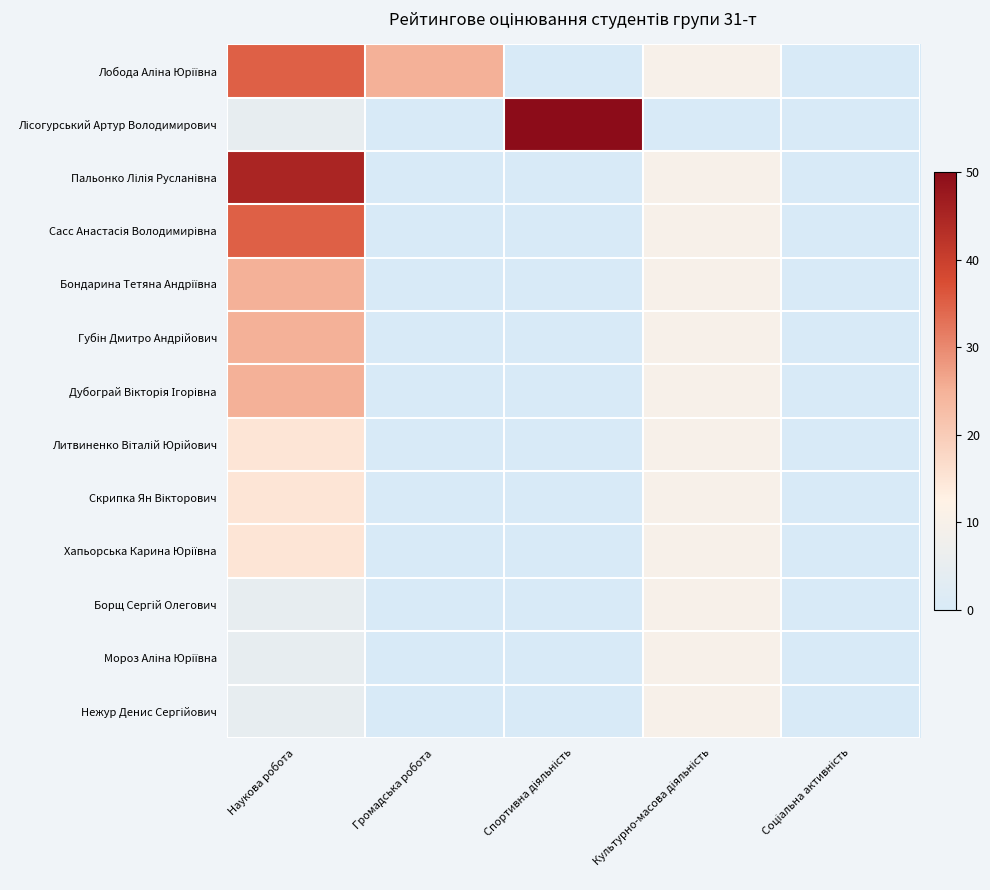

Rank the series by their maximum value, from lowest to highest.

Борщ Сергій Олегович, Мороз Аліна Юріївна, Нежур Денис Сергійович, Литвиненко Віталій Юрійович, Скрипка Ян Вікторович, Хапьорська Карина Юріївна, Бондарина Тетяна Андріївна, Губін Дмитро Андрійович, Дубограй Вікторія Ігорівна, Лобода Аліна Юріївна, Сасс Анастасія Володимирівна, Пальонко Лілія Русланівна, Лісогурський Артур Володимирович